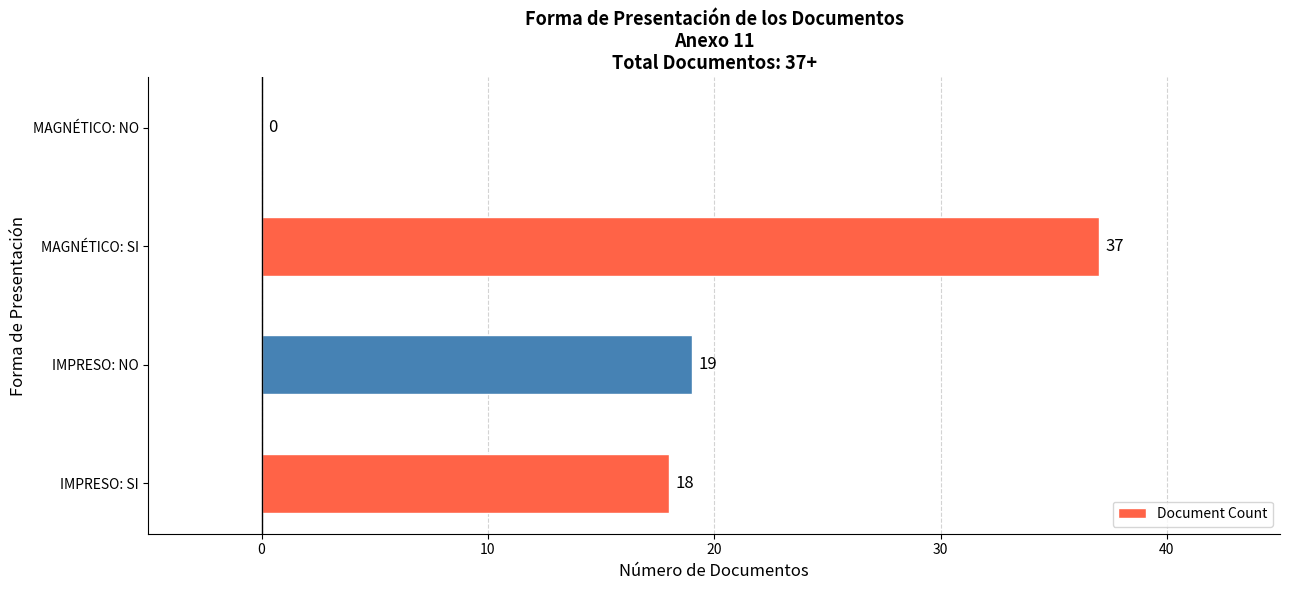

What is the sum of the values at IMPRESO: NO and MAGNÉTICO: NO?

19